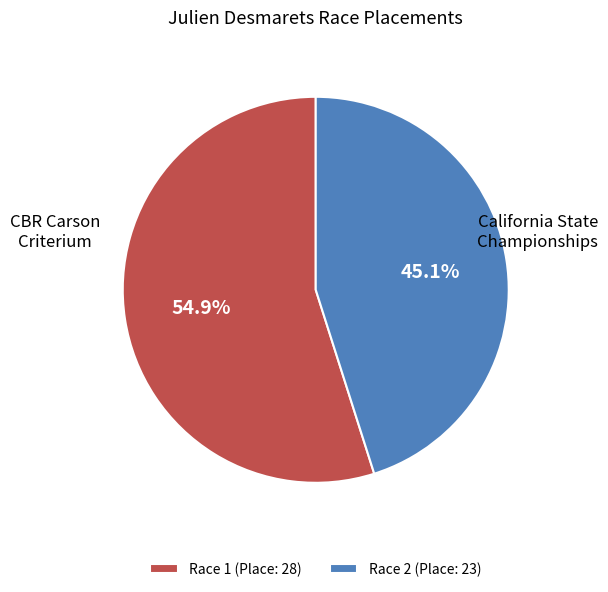

How many segments does this pie chart have?

2